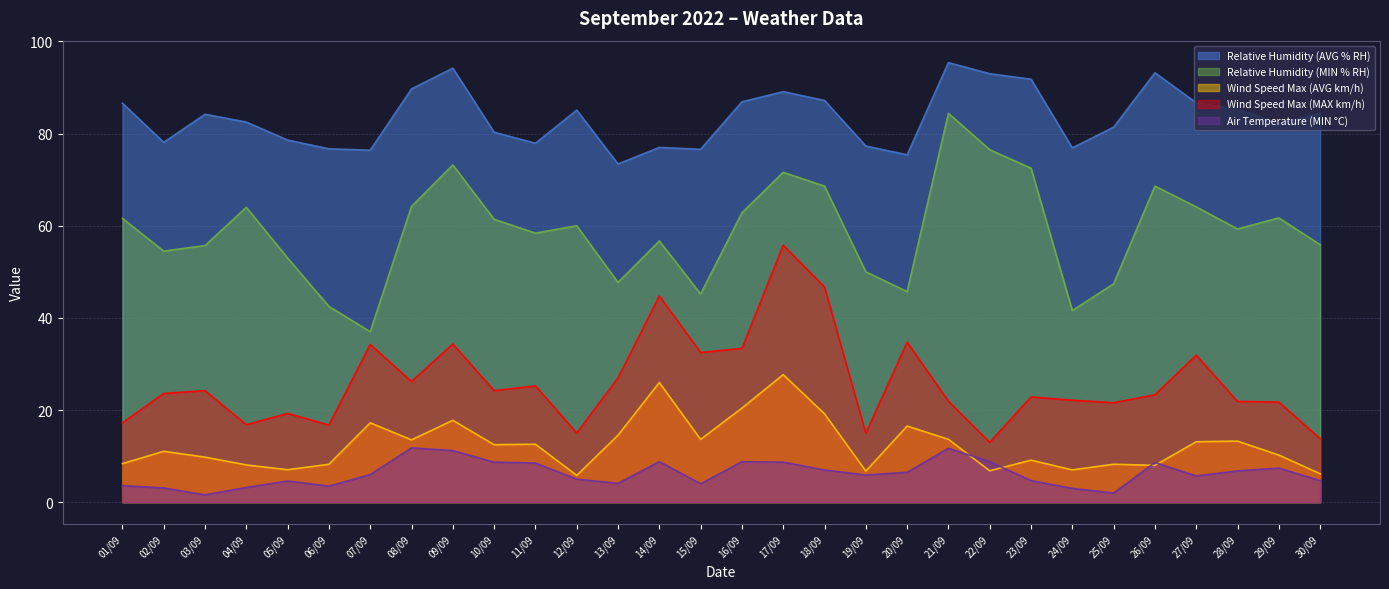

Reading left to right, what are all the values shown in this chart?

Relative Humidity (AVG % RH): 01/09=86.6	02/09=78.1	03/09=84.2	04/09=82.5	05/09=78.6	06/09=76.7	07/09=76.4	08/09=89.7	09/09=94.2	10/09=80.3	11/09=77.9	12/09=85.1	13/09=73.4	14/09=77.0	15/09=76.6	16/09=86.9	17/09=89.1	18/09=87.2	19/09=77.3	20/09=75.4	21/09=95.4	22/09=93.0	23/09=91.8	24/09=76.9	25/09=81.4	26/09=93.2	27/09=86.7	28/09=85.3	29/09=82.2	30/09=84.4
Relative Humidity (MIN % RH): 01/09=61.6	02/09=54.5	03/09=55.7	04/09=64.0	05/09=53.0	06/09=42.5	07/09=37.0	08/09=64.2	09/09=73.2	10/09=61.4	11/09=58.4	12/09=60.0	13/09=47.7	14/09=56.7	15/09=45.2	16/09=62.8	17/09=71.6	18/09=68.6	19/09=50.0	20/09=45.7	21/09=84.4	22/09=76.5	23/09=72.5	24/09=41.6	25/09=47.4	26/09=68.6	27/09=64.1	28/09=59.3	29/09=61.7	30/09=55.9
Wind Speed Max (AVG km/h): 01/09=8.4	02/09=11.1	03/09=9.8	04/09=8.1	05/09=7.0	06/09=8.2	07/09=17.2	08/09=13.5	09/09=17.8	10/09=12.5	11/09=12.6	12/09=5.8	13/09=14.5	14/09=26.0	15/09=13.6	16/09=20.4	17/09=27.7	18/09=19.2	19/09=6.8	20/09=16.5	21/09=13.7	22/09=6.8	23/09=9.1	24/09=7.0	25/09=8.2	26/09=8.0	27/09=13.1	28/09=13.3	29/09=10.2	30/09=6.2
Wind Speed Max (MAX km/h): 01/09=17.2	02/09=23.6	03/09=24.2	04/09=16.8	05/09=19.3	06/09=16.7	07/09=34.2	08/09=26.2	09/09=34.3	10/09=24.2	11/09=25.2	12/09=15.0	13/09=27.0	14/09=44.8	15/09=32.5	16/09=33.4	17/09=55.8	18/09=46.7	19/09=15.0	20/09=34.7	21/09=21.9	22/09=13.0	23/09=22.8	24/09=22.1	25/09=21.6	26/09=23.3	27/09=31.9	28/09=21.9	29/09=21.7	30/09=13.8
Air Temperature (MIN °C): 01/09=3.6	02/09=3.1	03/09=1.6	04/09=3.2	05/09=4.6	06/09=3.5	07/09=6.0	08/09=11.8	09/09=11.2	10/09=8.7	11/09=8.5	12/09=5.0	13/09=4.1	14/09=8.8	15/09=4.0	16/09=8.8	17/09=8.7	18/09=7.0	19/09=5.9	20/09=6.5	21/09=11.7	22/09=8.8	23/09=4.7	24/09=3.0	25/09=2.0	26/09=8.6	27/09=5.7	28/09=6.8	29/09=7.4	30/09=4.7